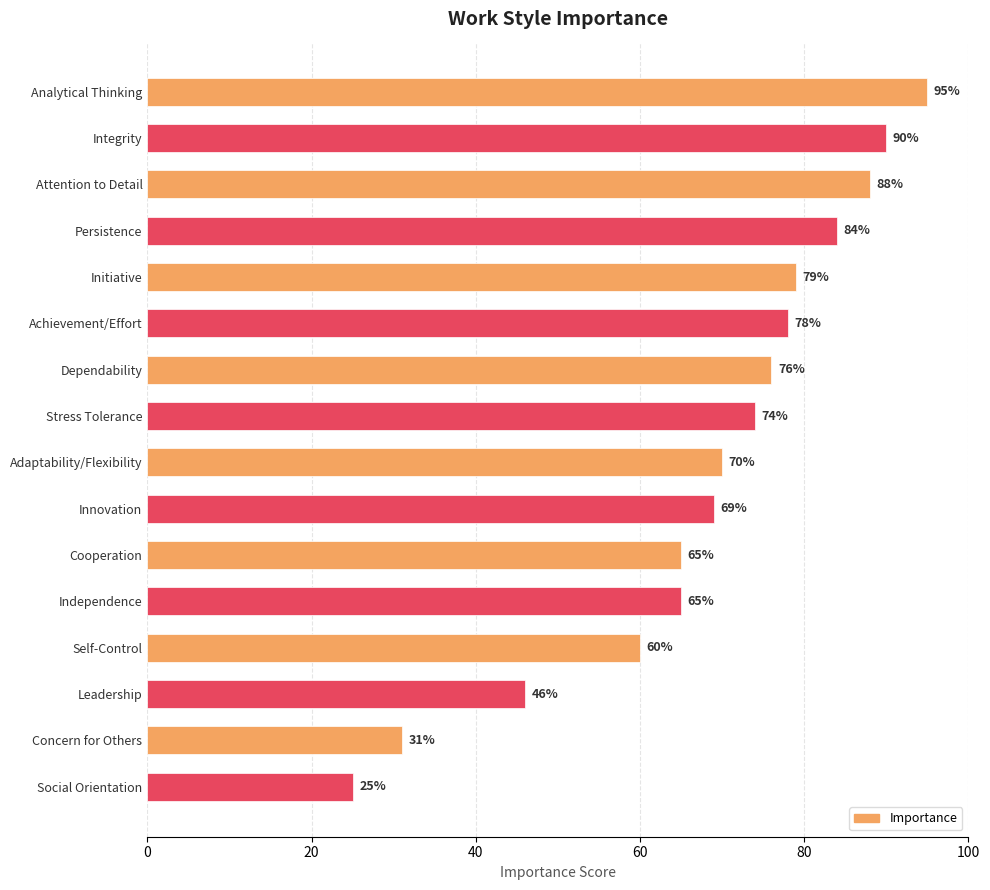

Does the chart contain any negative values?

No